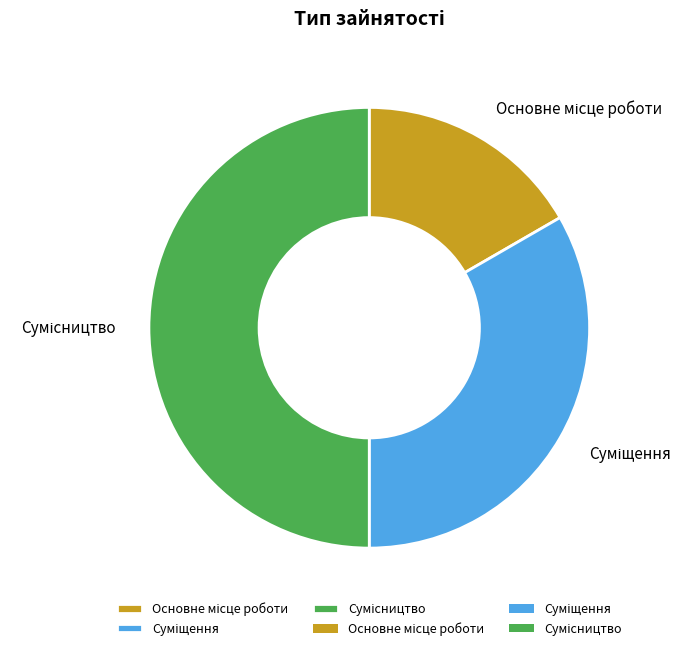

Rank the categories by value from lowest to highest.

Основне місце роботи, Суміщення, Сумісництво